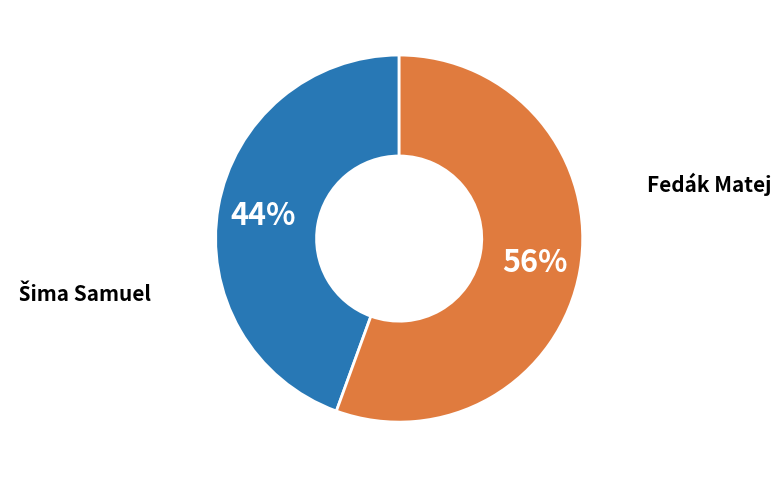

How many slices are in this pie chart?

2